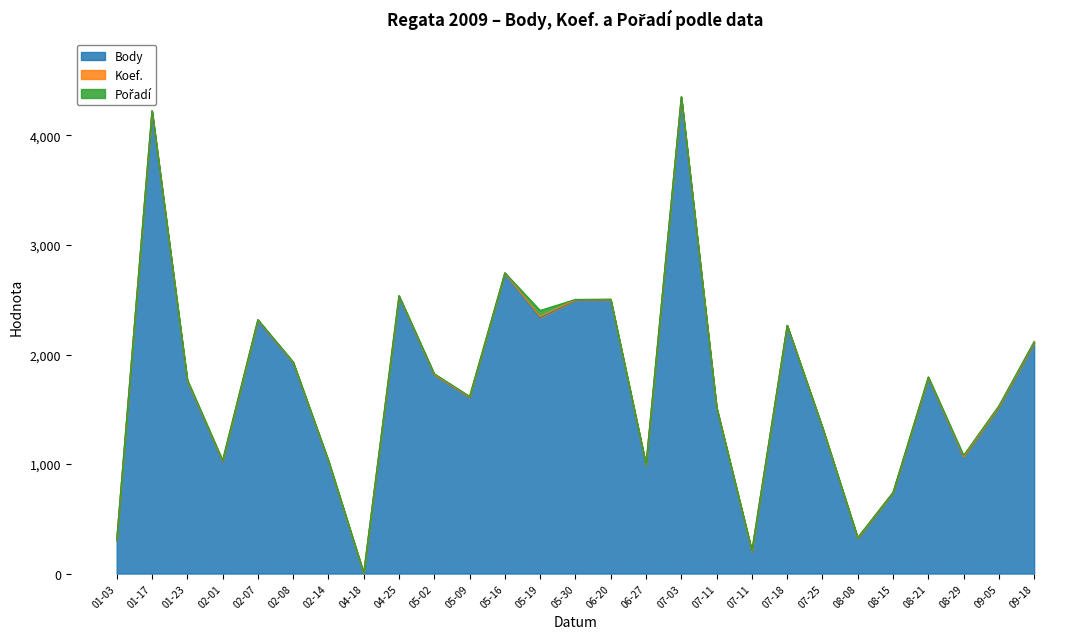

What is the difference between the Body values at 2009-02-08 and 2009-04-25?

605